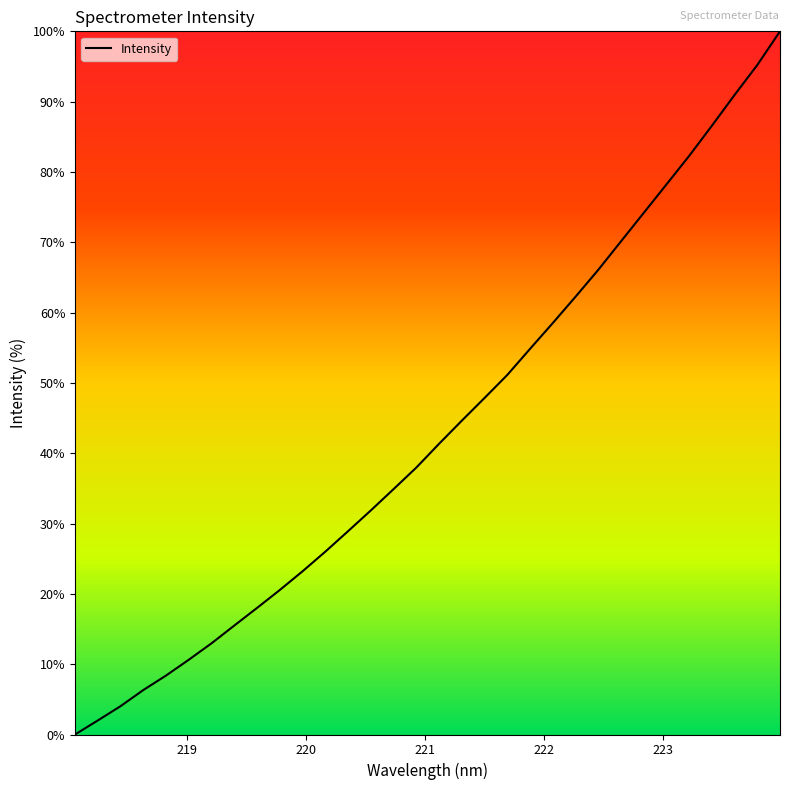

True or false: the data has more than 2 interior local peaks.

False